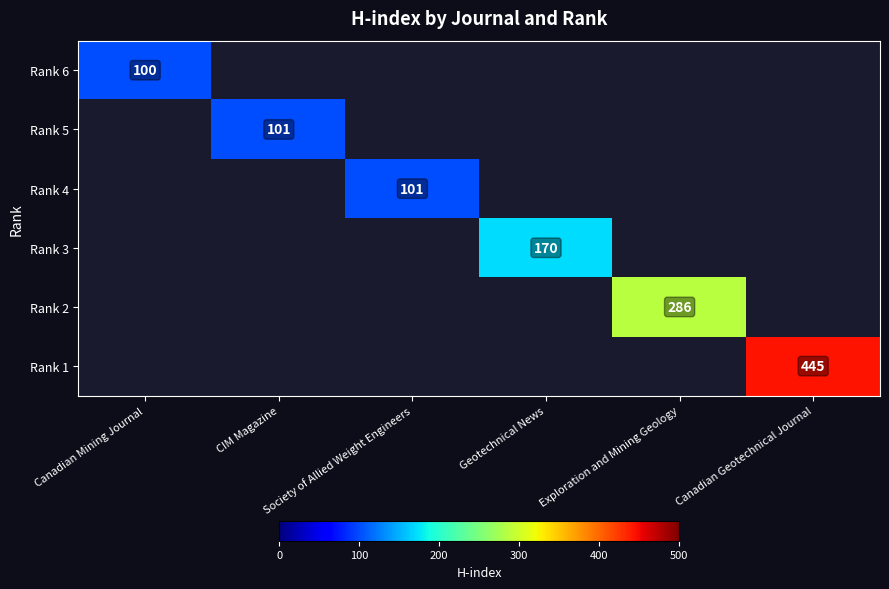

Is the value of Rank 6 at Canadian Mining Journal greater than the value of Rank 5 at CIM Magazine?

No